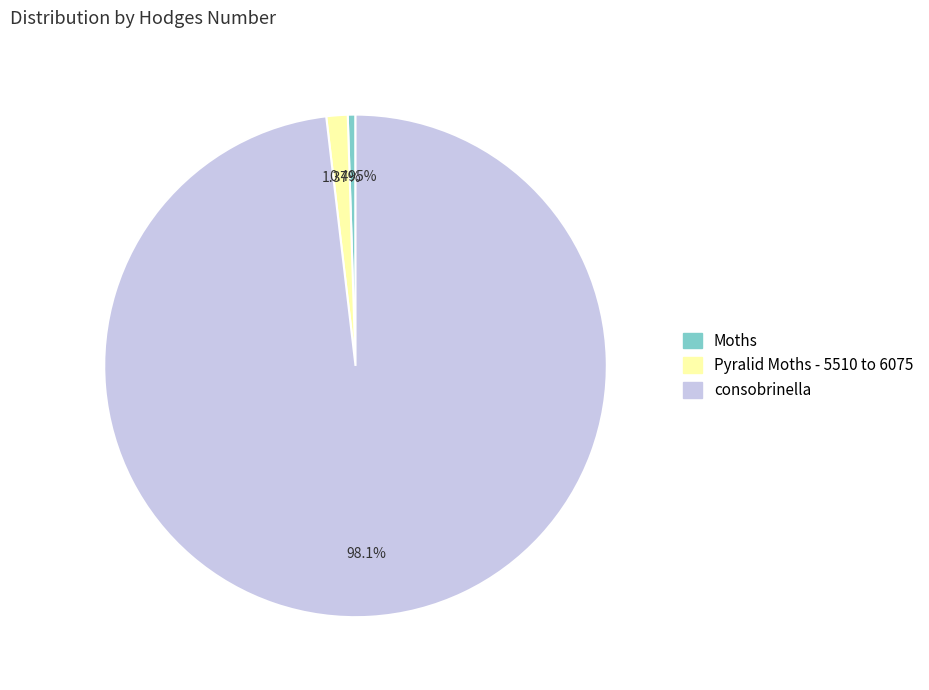

What is the largest slice in the pie chart?

consobrinella